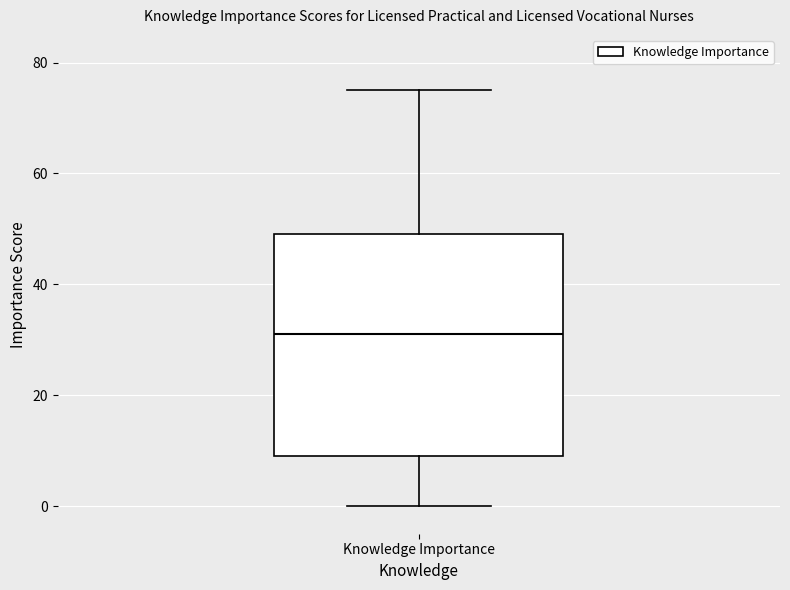

Transcribe this box plot: give where the median line is, the range the box spans, and where the two whiskers end, as read against the y-axis. The values are not printed on the chart, so give them approximately, as read against the axis.

median 32, box 10 to 50, whiskers 0 to 76